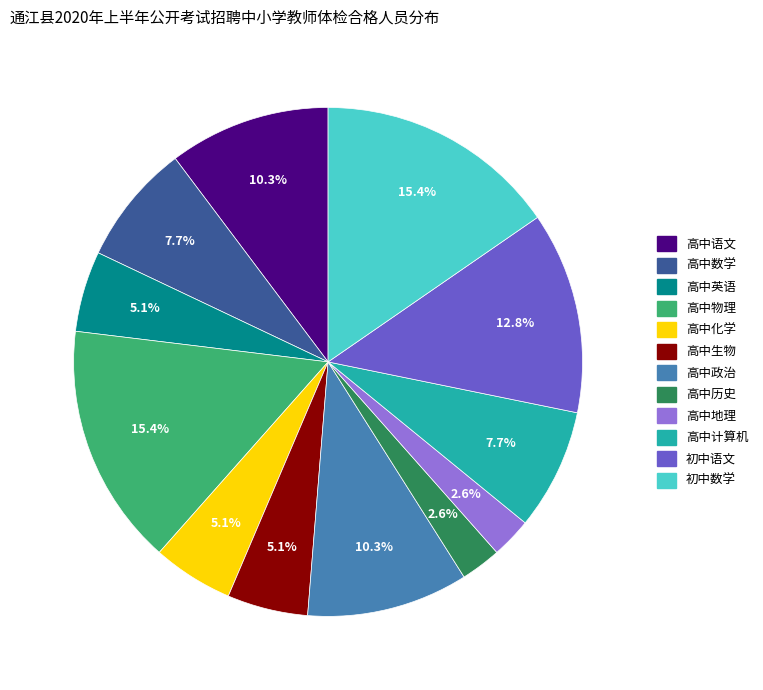

To the nearest percent, what portion does 高中英语 represent?

5%